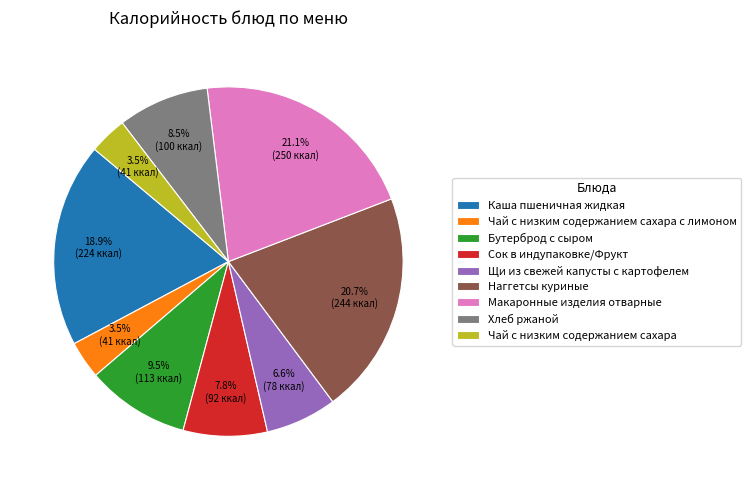

What portion of the pie excludes Сок в индупаковке/Фрукт?

92.2%